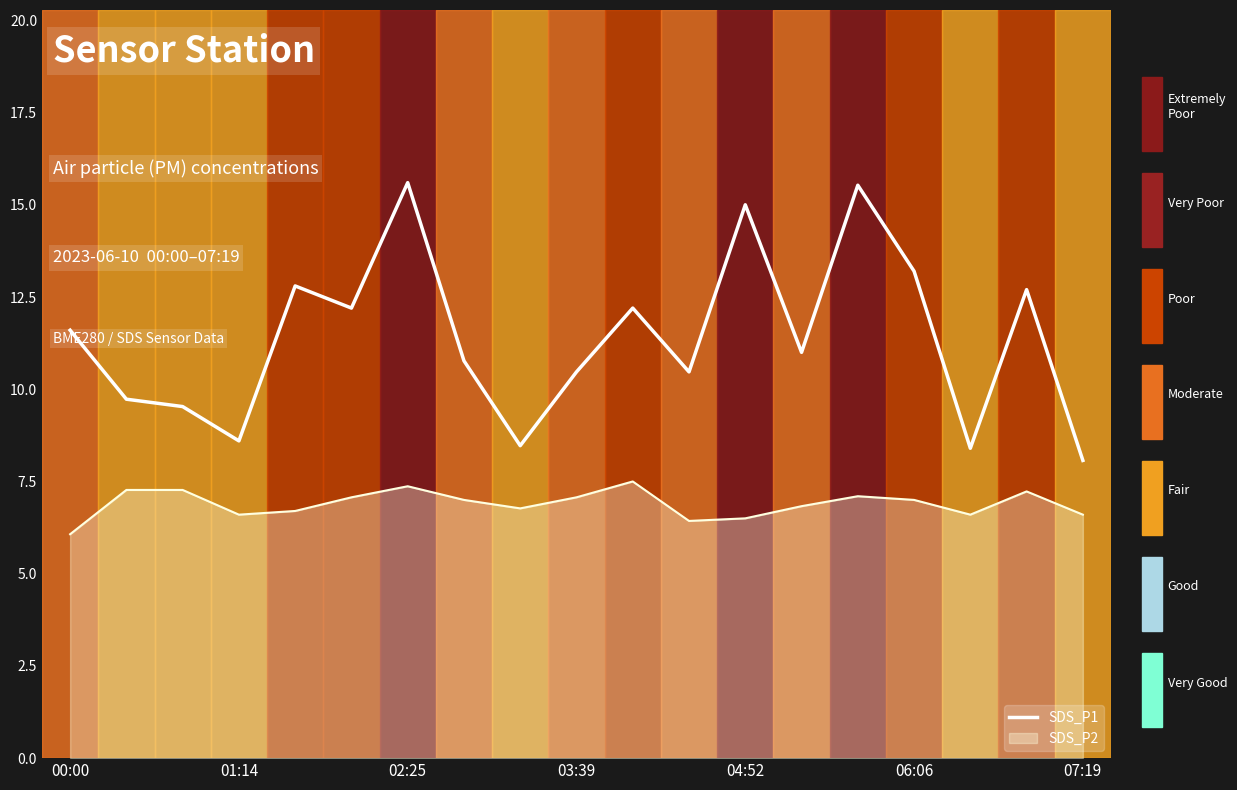

Which series has the largest range (max minus min)?

SDS_P1